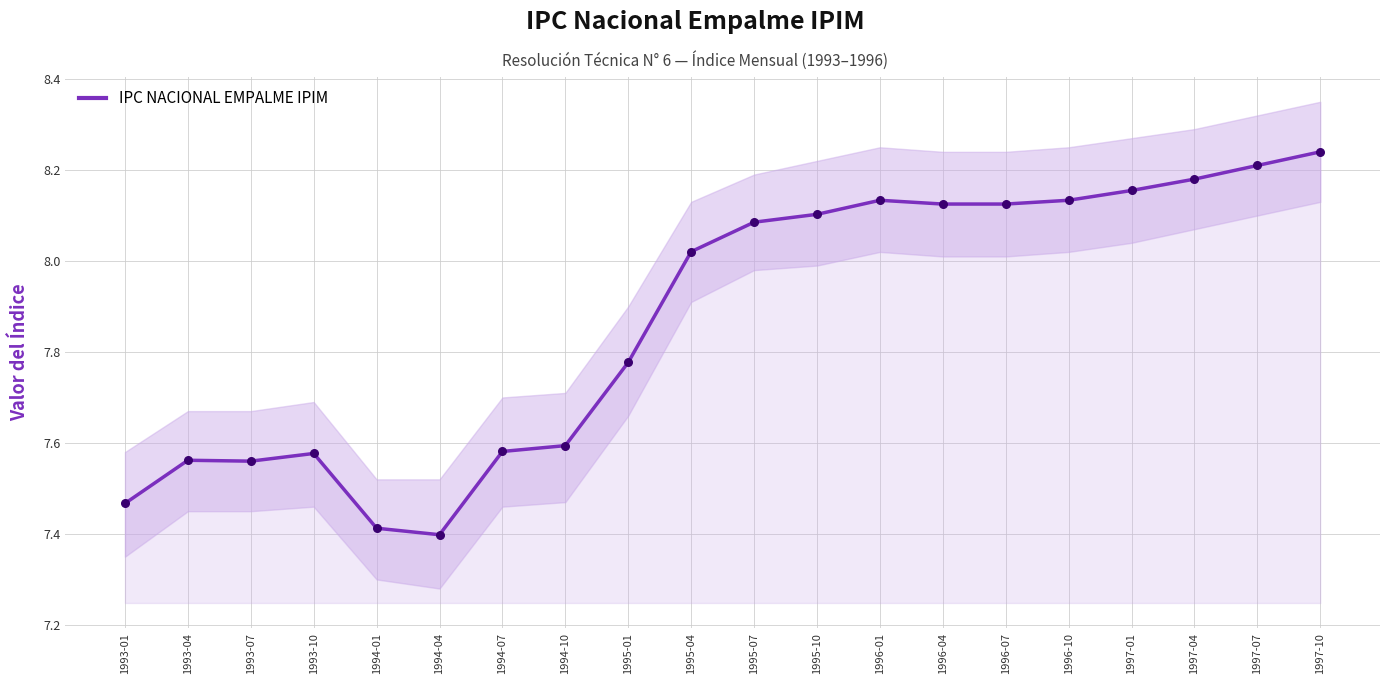

What is the change in value from 1993-01 to 1995-07?

+0.6